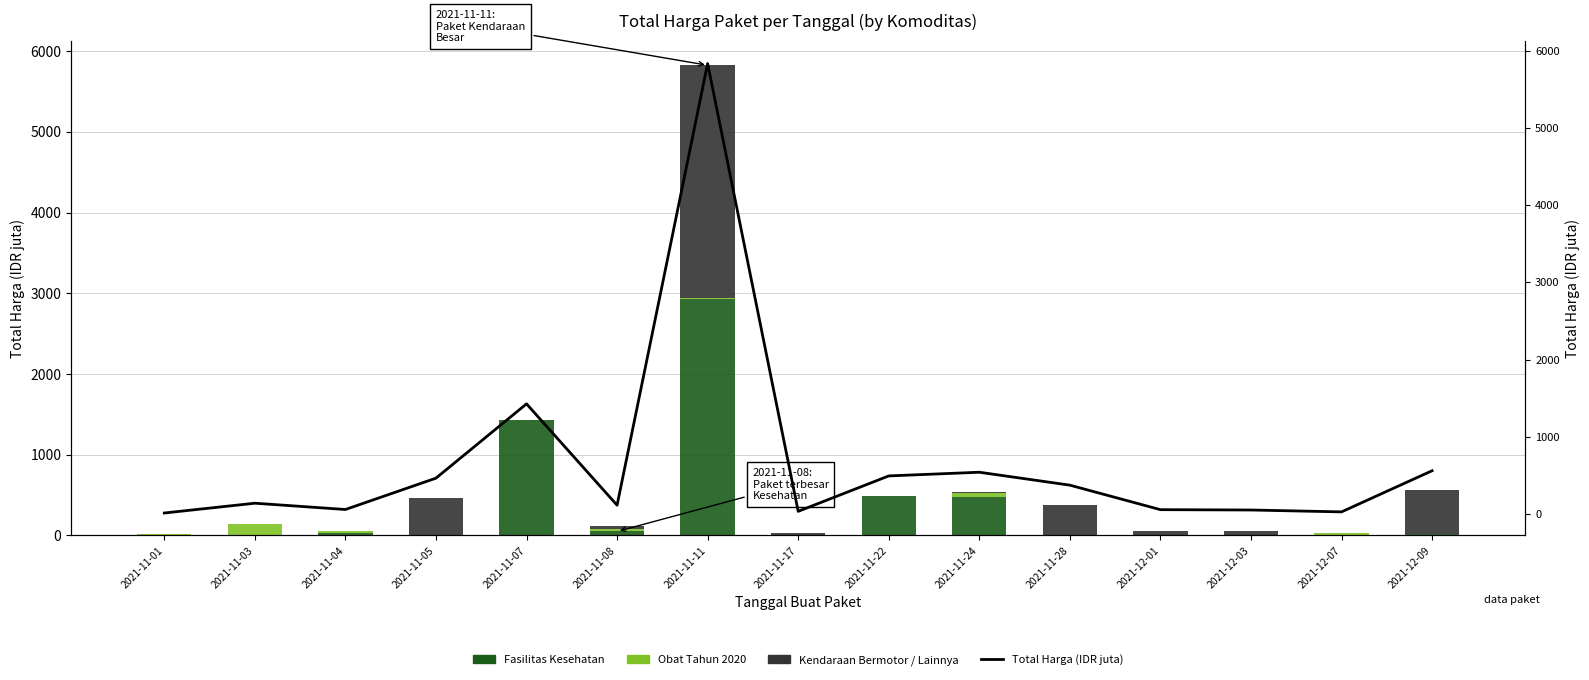

At which label is Kendaraan Bermotor / Lainnya closest to 1446?

2021-12-09